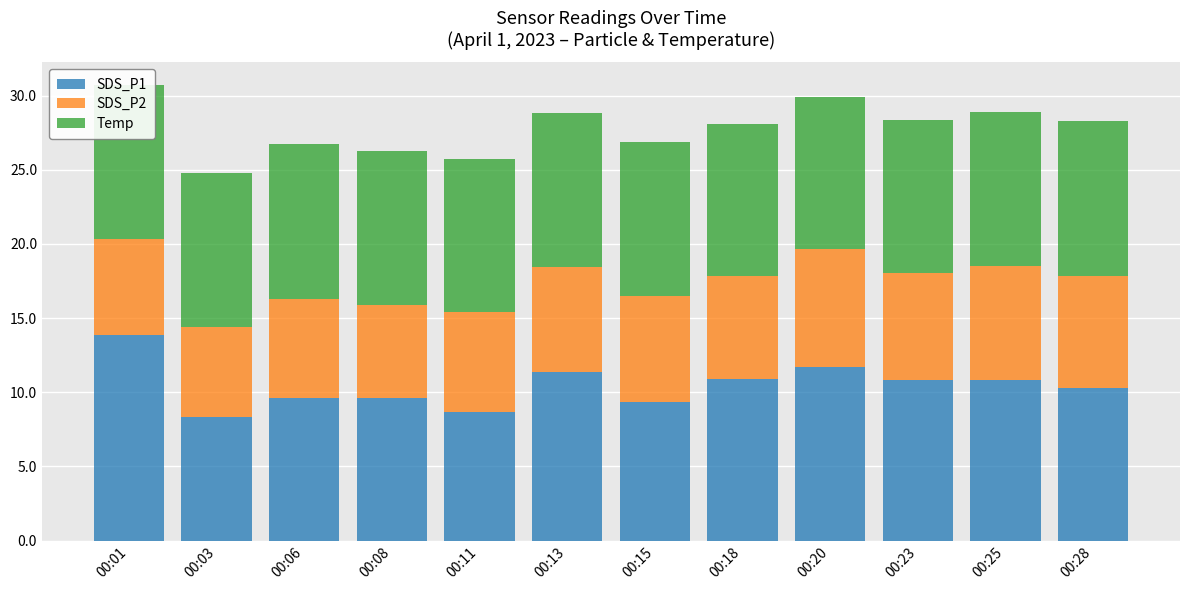

Count the number of data series in this chart.

3